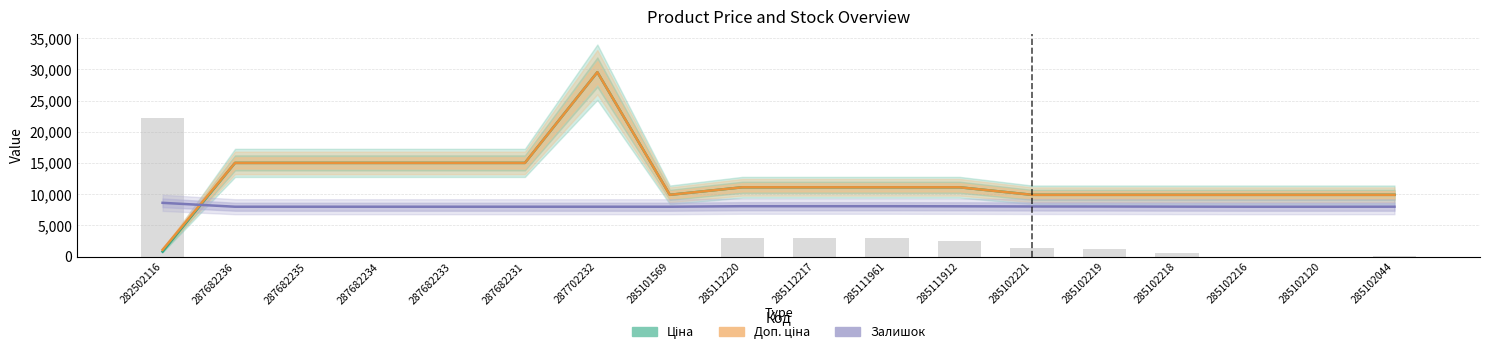

List the series in order of their peak value, highest first.

Ціна, Доп. ціна, Залишок